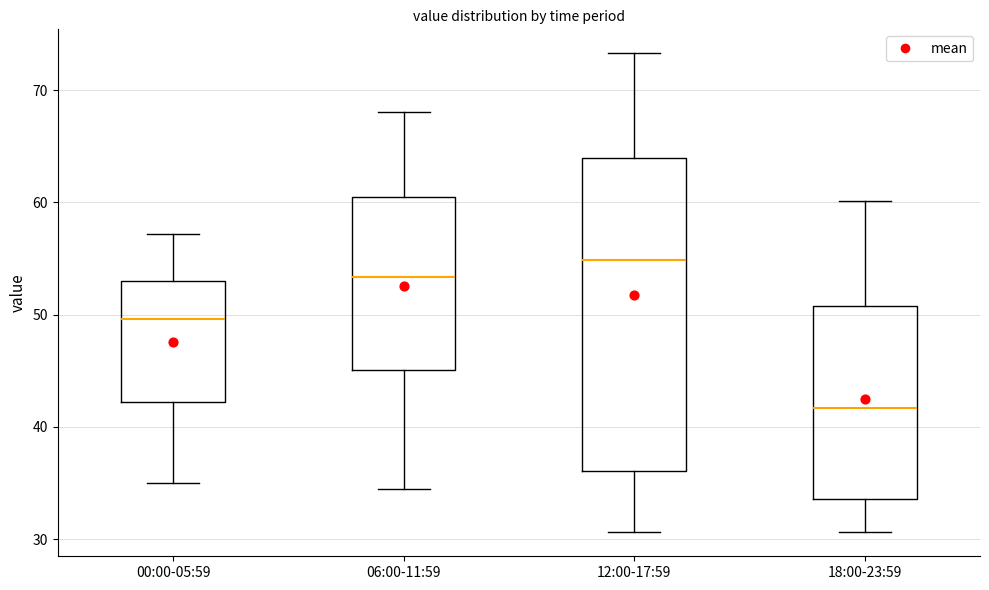

Which box has the highest median line?

12:00-17:59